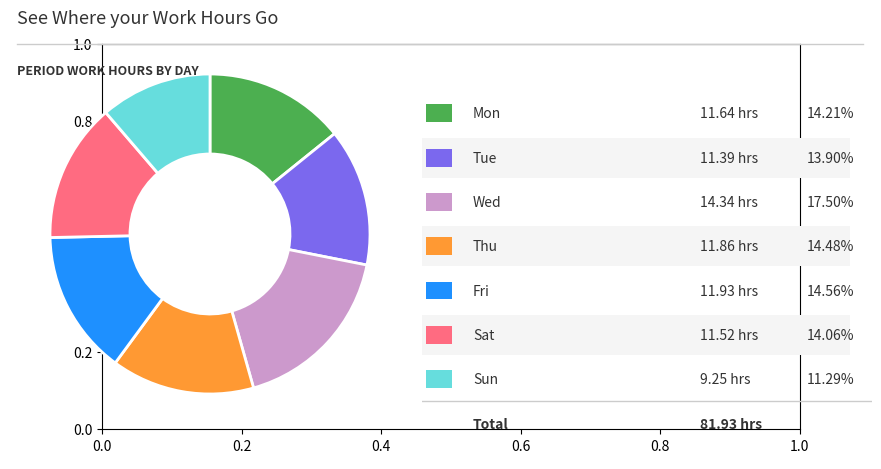

Does any single category account for the majority?

No